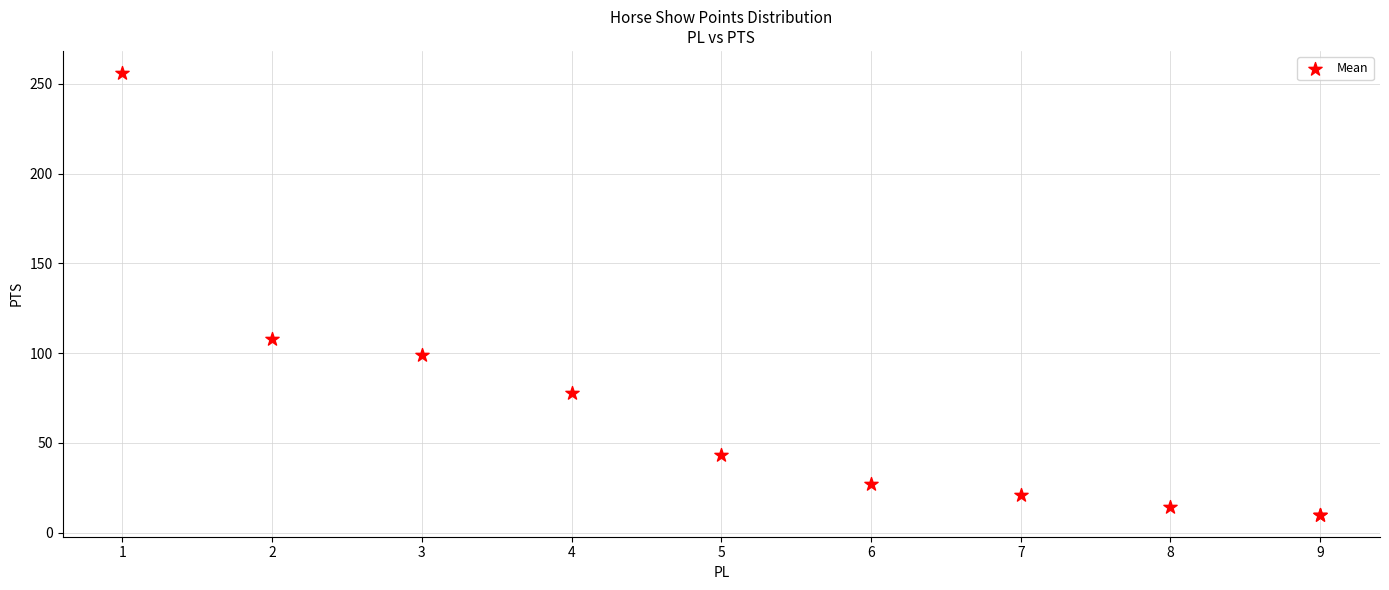

What Y value in the scatter plot is closest to 133?

108